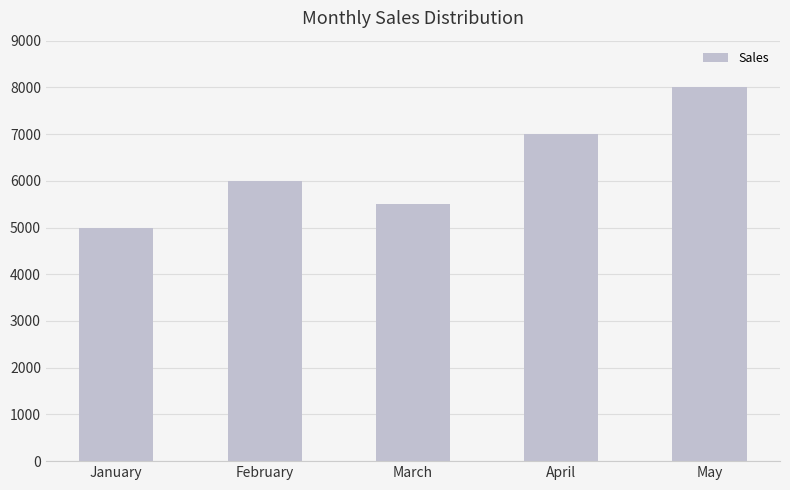

At which category does the chart reach its peak across all series?

May